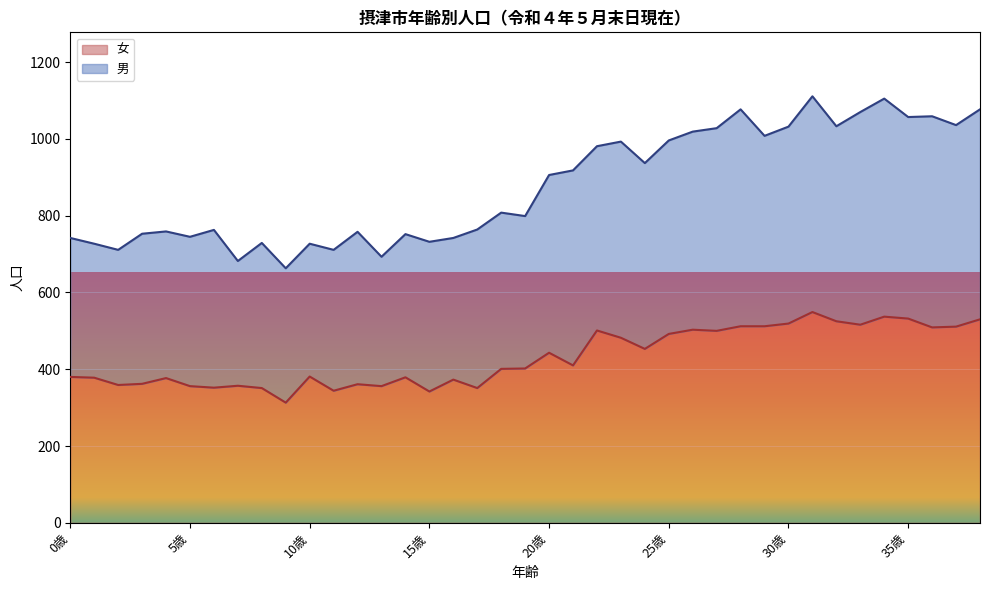

What are all the series names shown in the legend?

女, 男